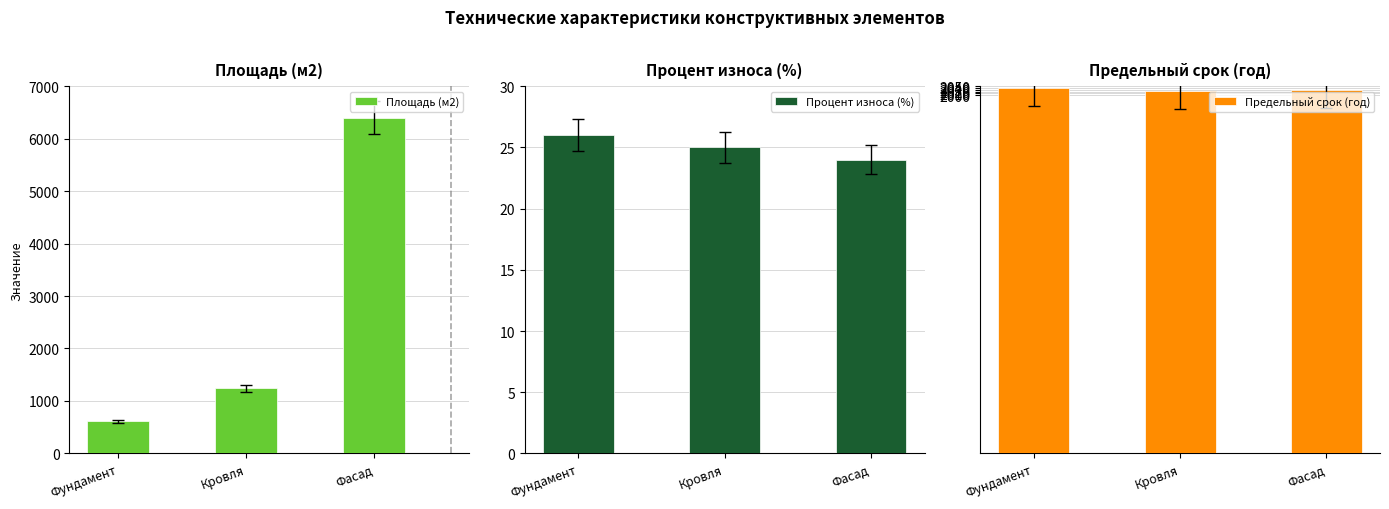

What are all the series names shown in the legend?

Площадь (м2), Процент износа (%), Предельный срок (год)